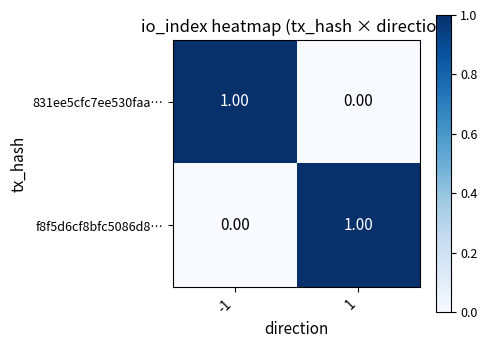

Is the value of f8f5d6cf8bfc5086d8… at -1 greater than the value of 831ee5cfc7ee530faa… at -1?

No